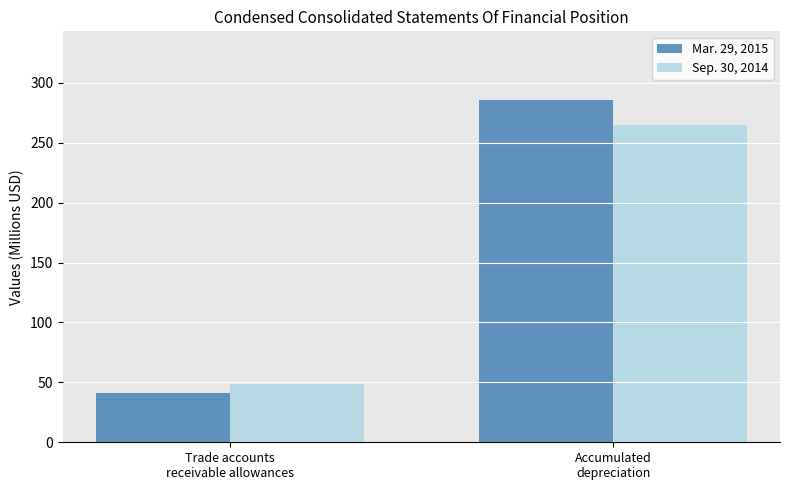

What are all the series names shown in the legend?

Mar. 29, 2015, Sep. 30, 2014